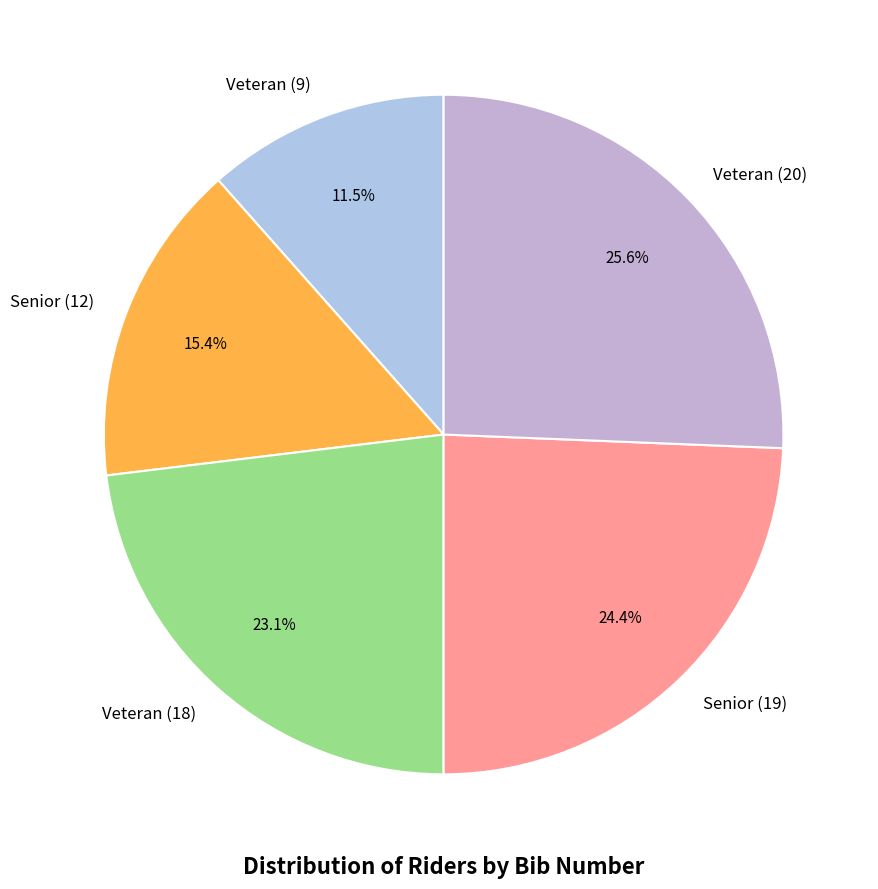

True or false: Senior (19) accounts for 24% of the total.

True